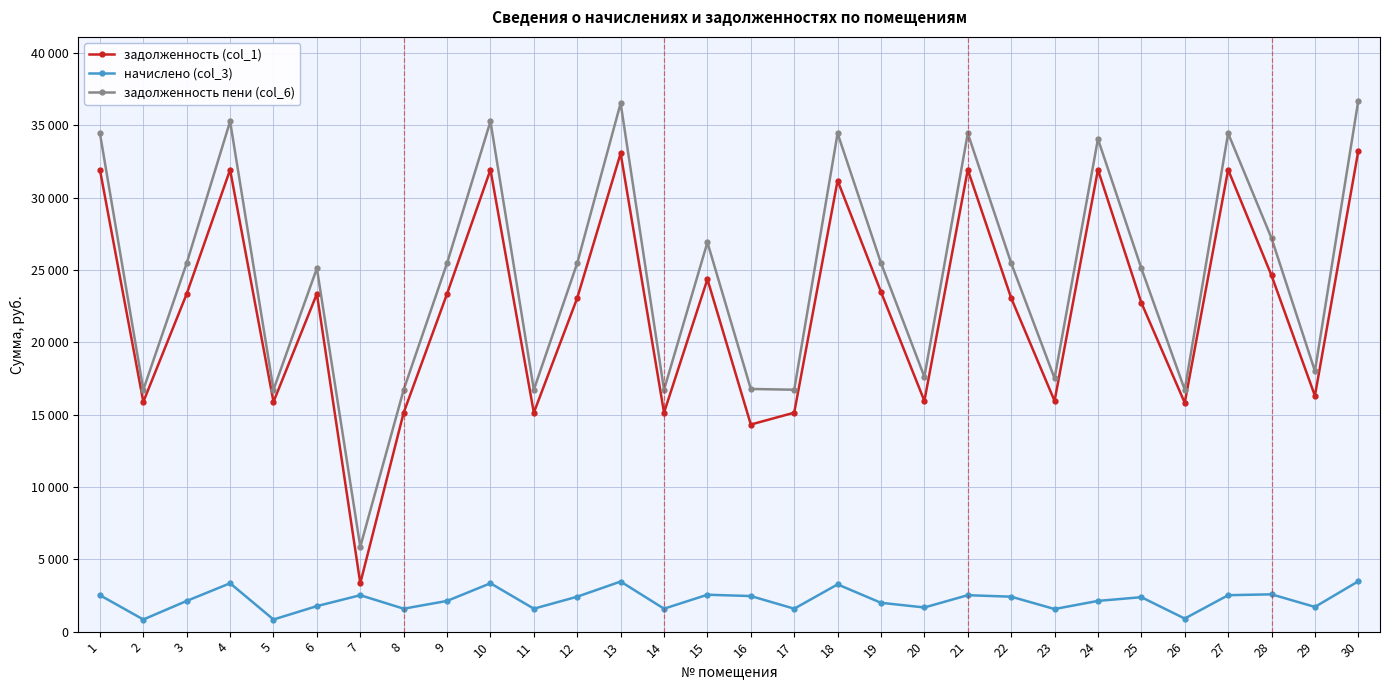

What are all the series names shown in the legend?

задолженность (col_1), начислено (col_3), задолженность пени (col_6)